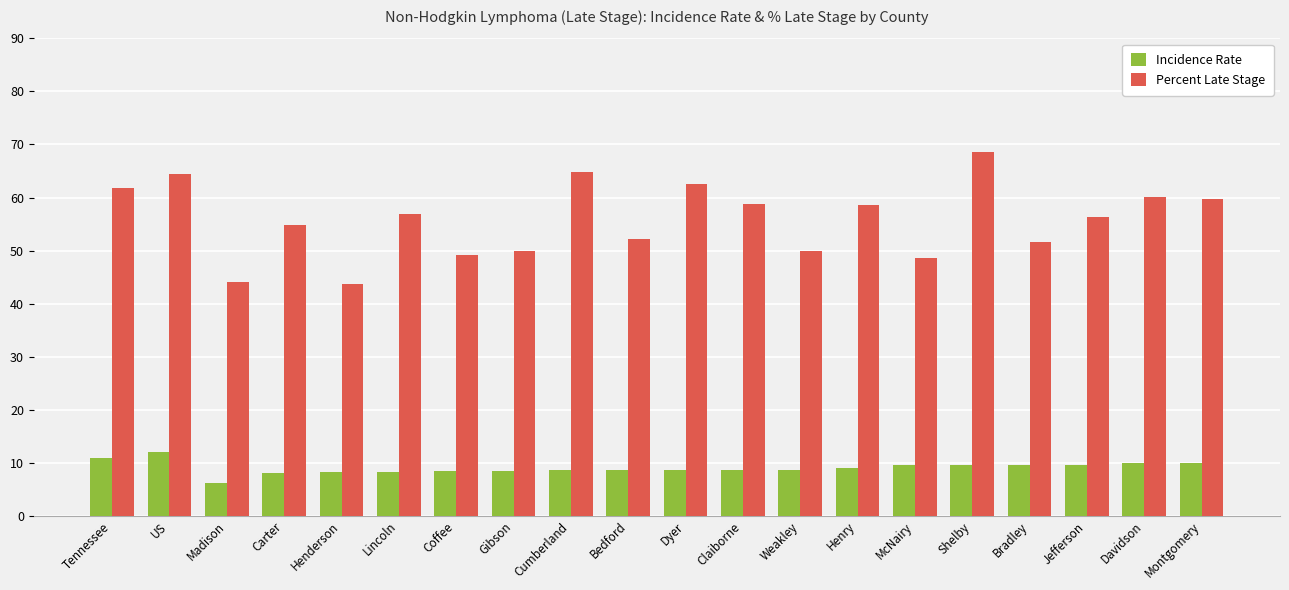

What is the difference between the maximum and second lowest values in the Percent Late Stage series?

24.6